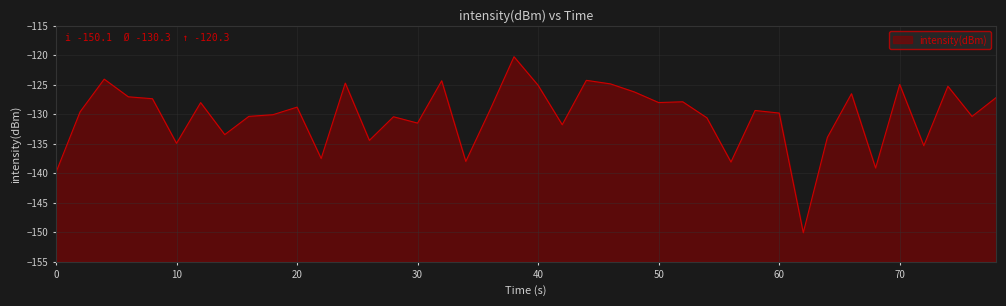

How many points are higher than both their immediate neighbors (excluding endpoints)?

13